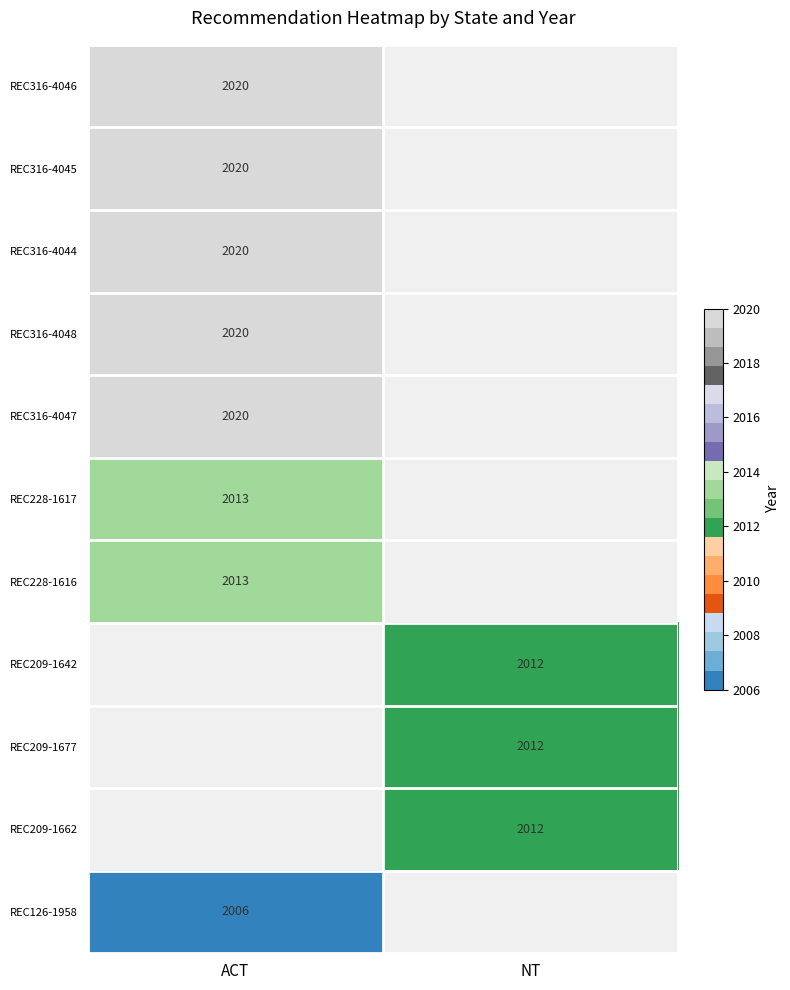

True or false: REC316-4048 has a value of 3614.8 at ACT.

False